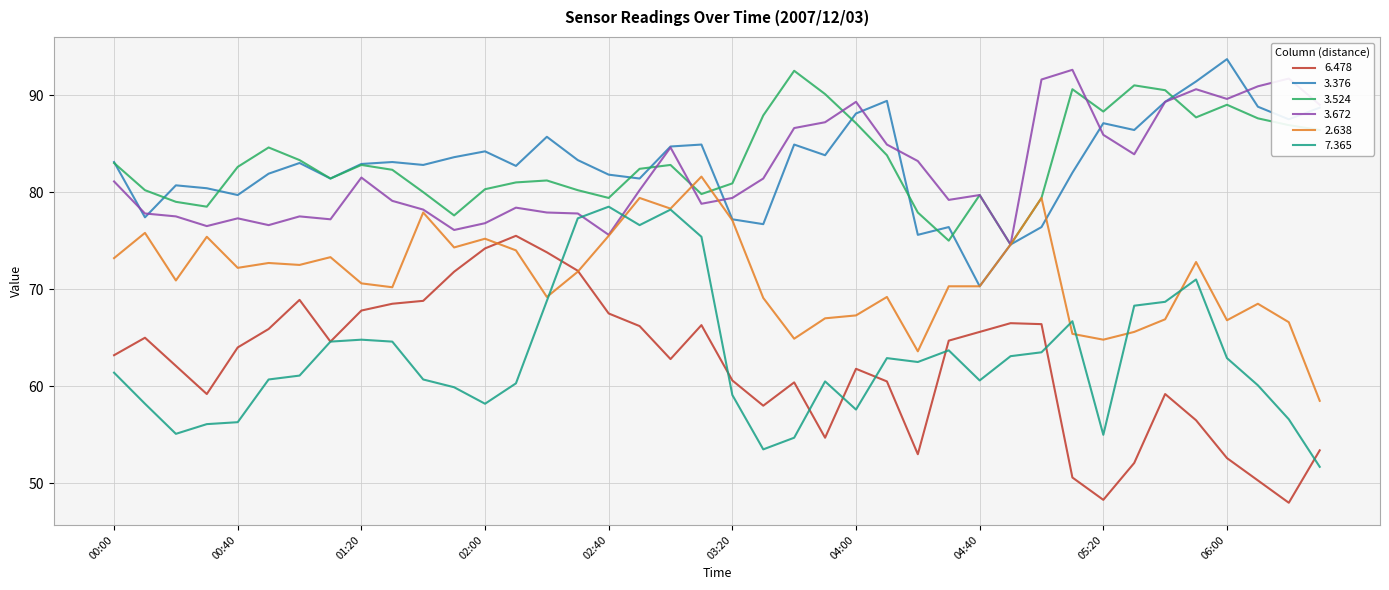

True or false: 6.478 and 3.524 cross at least once.

False